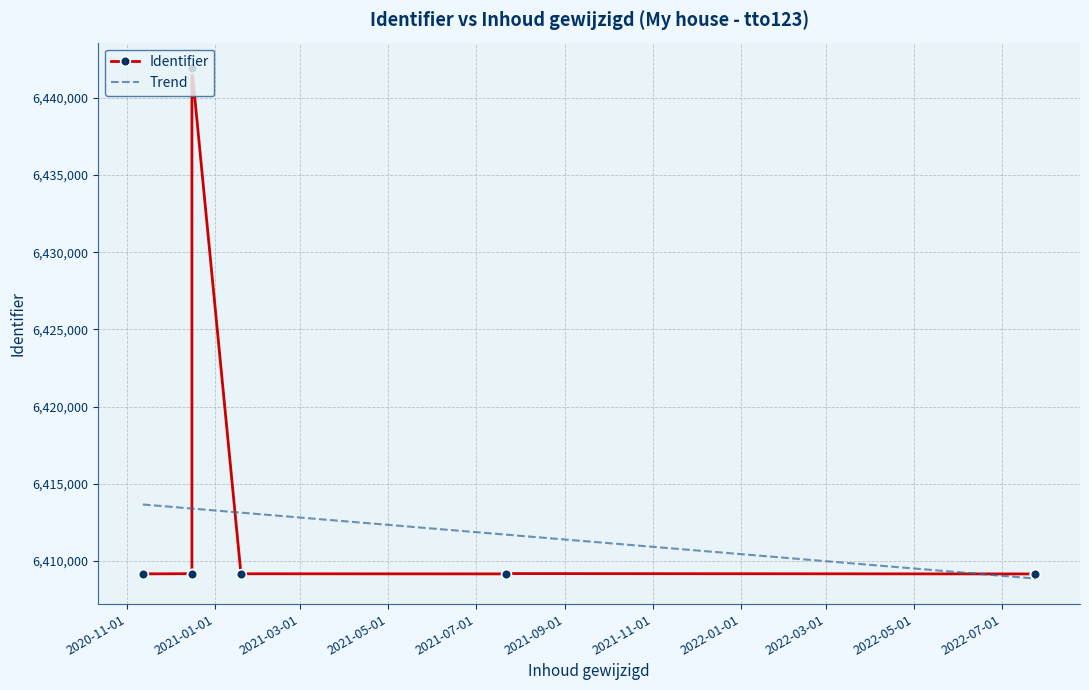

What is the minimum value shown in the chart?

6409155